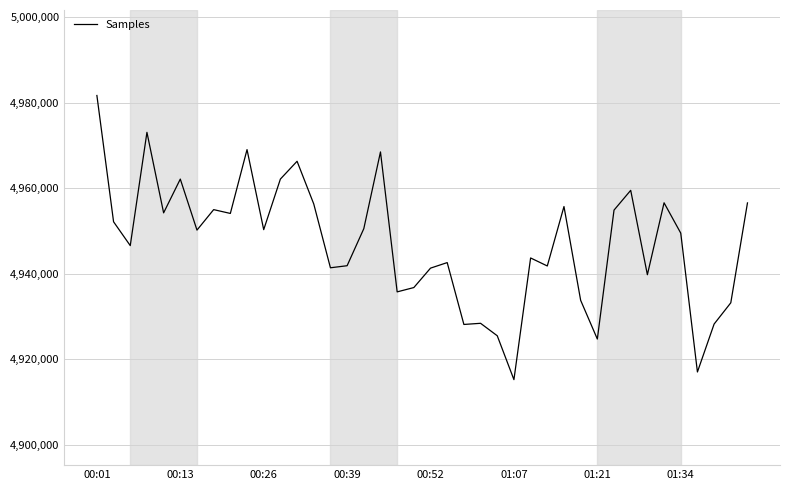

What is the minimum value shown in the chart?

4915249